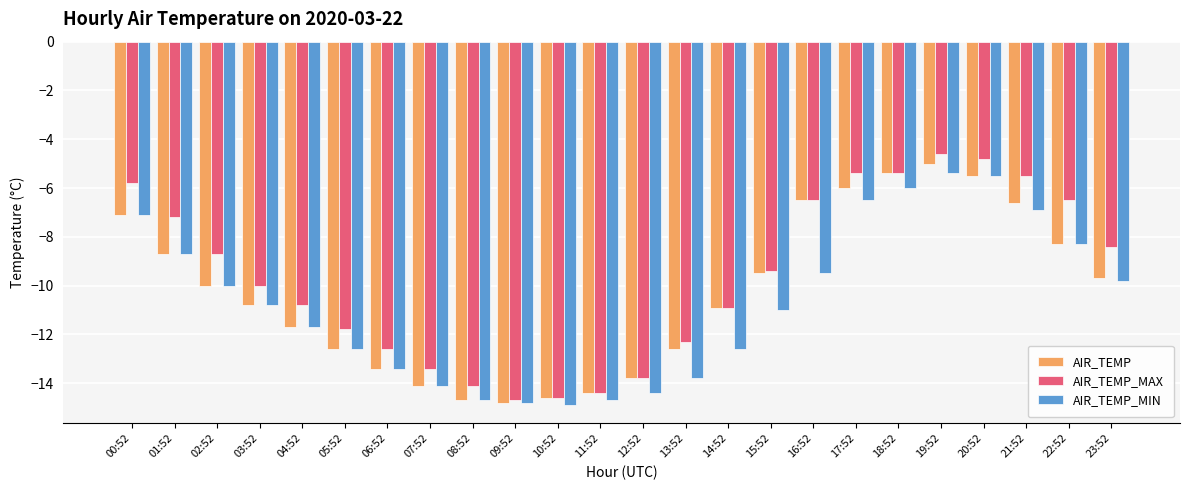

Count the number of categories in the chart.

24